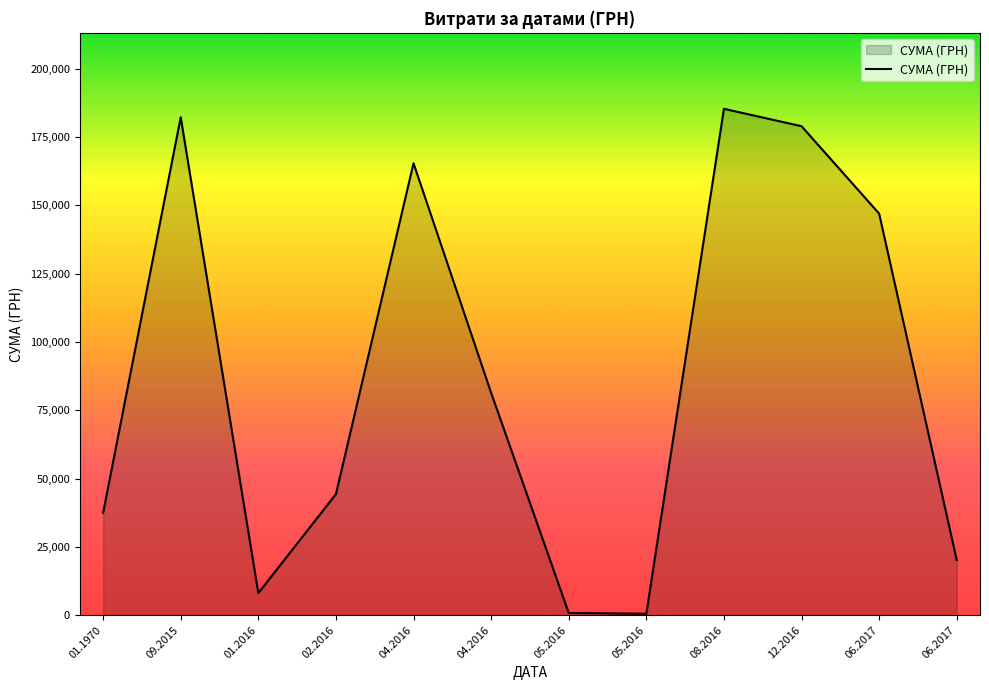

What is the ratio of the value at 09.2015 to the value at 01.1970?

4.9